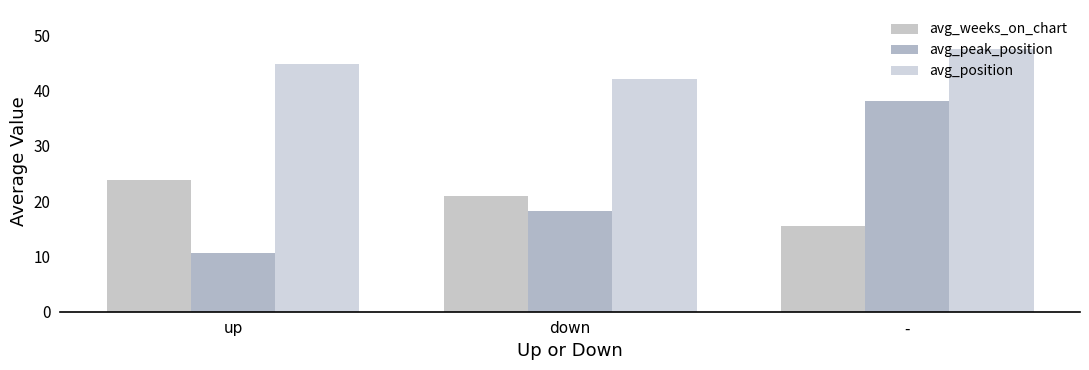

What is the difference between the avg_position values at up and -?

2.6